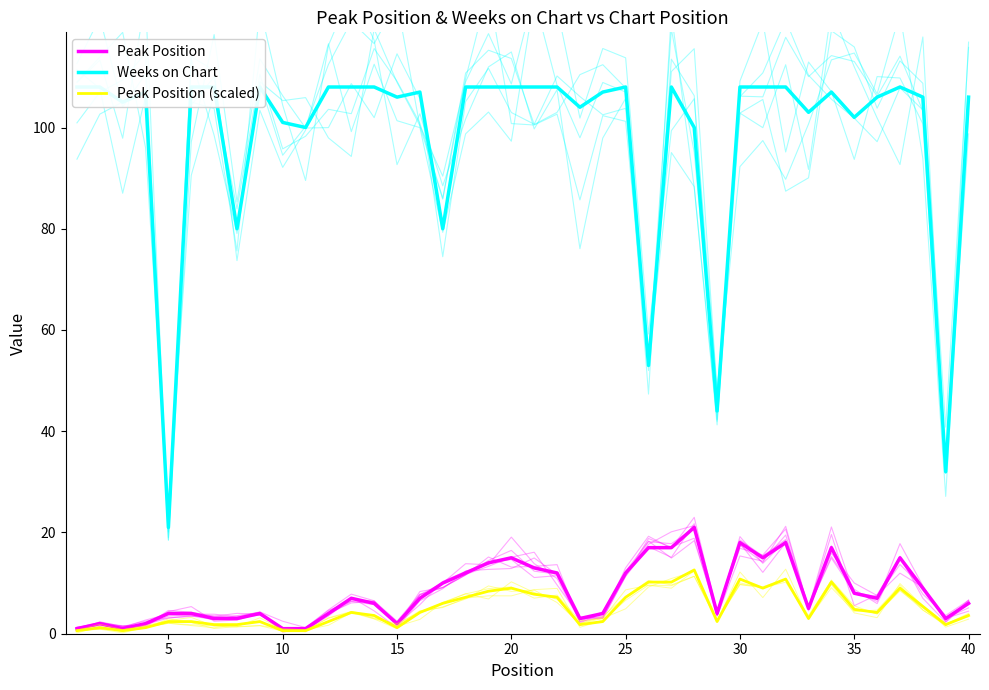

At 25, list the series in order from smallest to largest.

Peak Position (scaled), Peak Position, Weeks on Chart